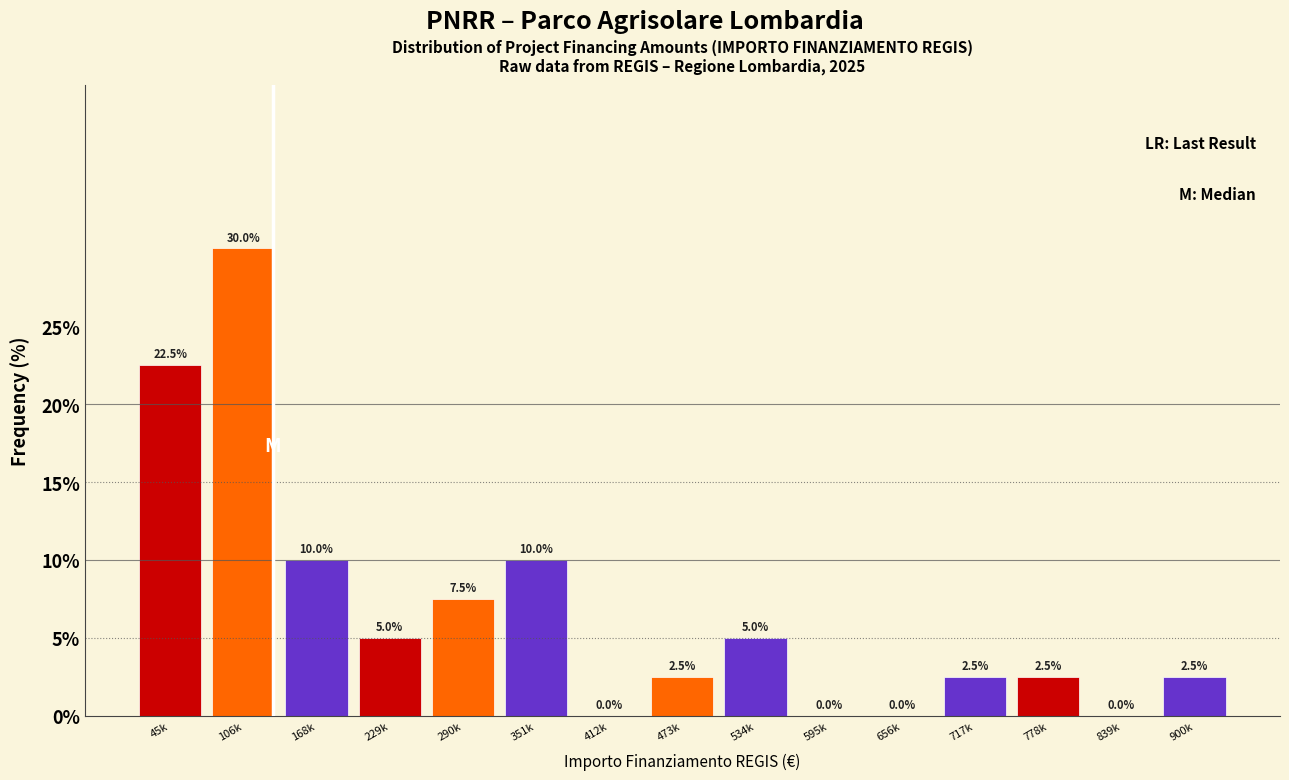

Reading left to right, what are all the values shown in this chart?

45k=22.5	106k=30.0	168k=10.0	229k=5.0	290k=7.5	351k=10.0	412k=0.0	473k=2.5	534k=5.0	595k=0.0	656k=0.0	717k=2.5	778k=2.5	839k=0.0	900k=2.5